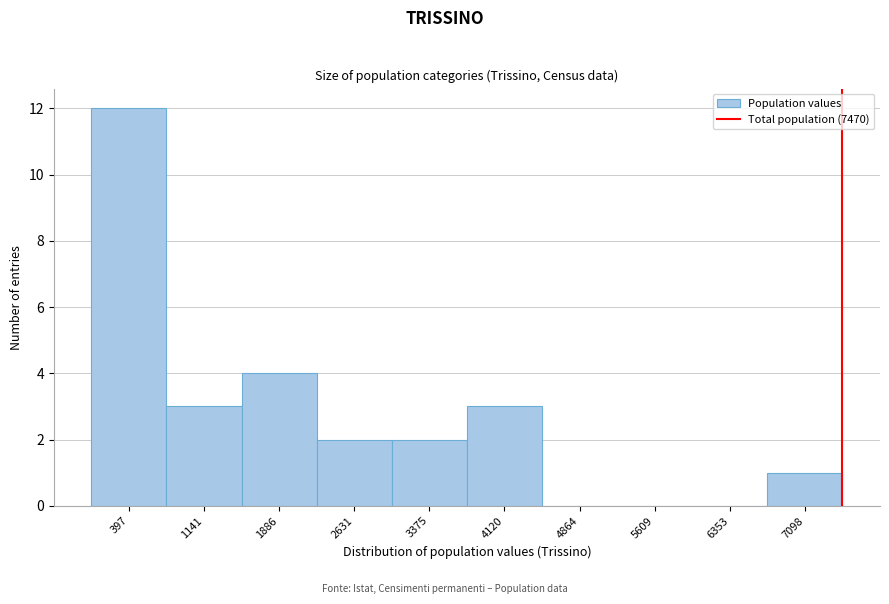

Over which range of the x-axis is the bar tallest?

0 to 800